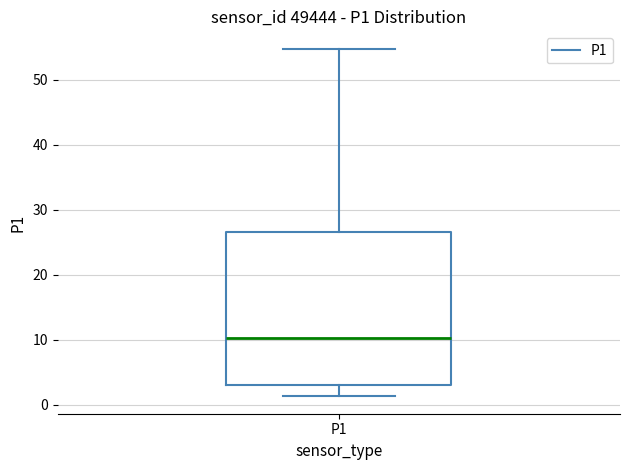

Where does the median line of the box for P1 sit on the y-axis? The values are not printed on the chart, so give them approximately, as read against the axis.

10